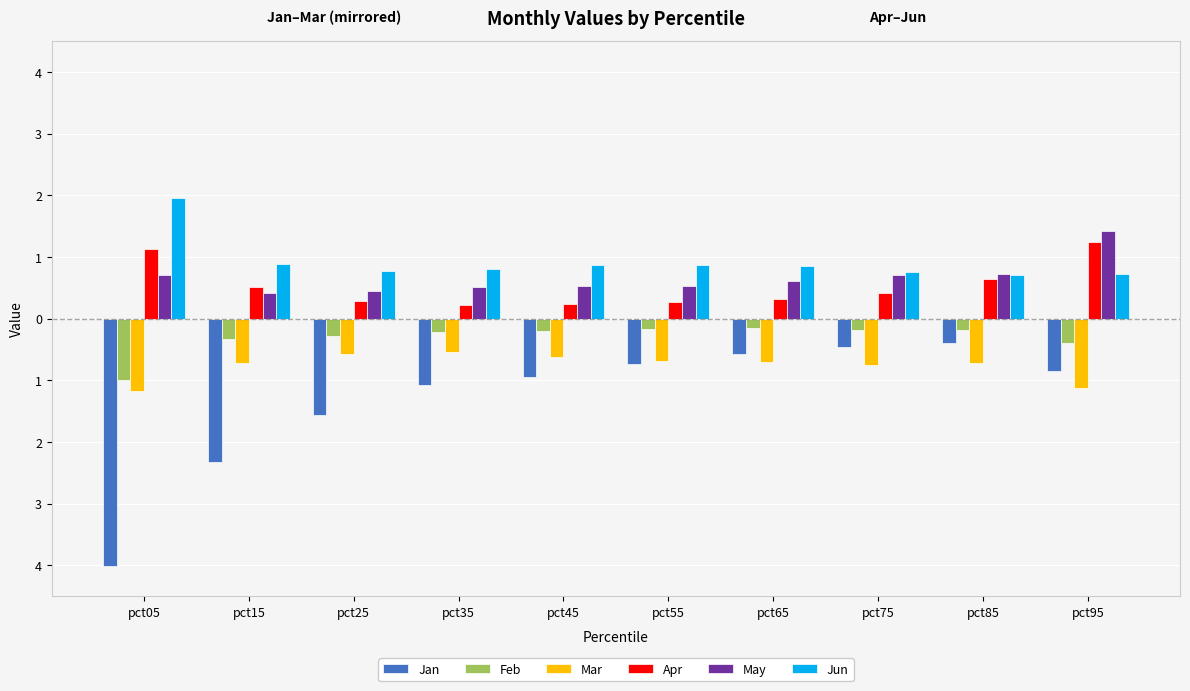

What is the sum of all Apr values?

5.3